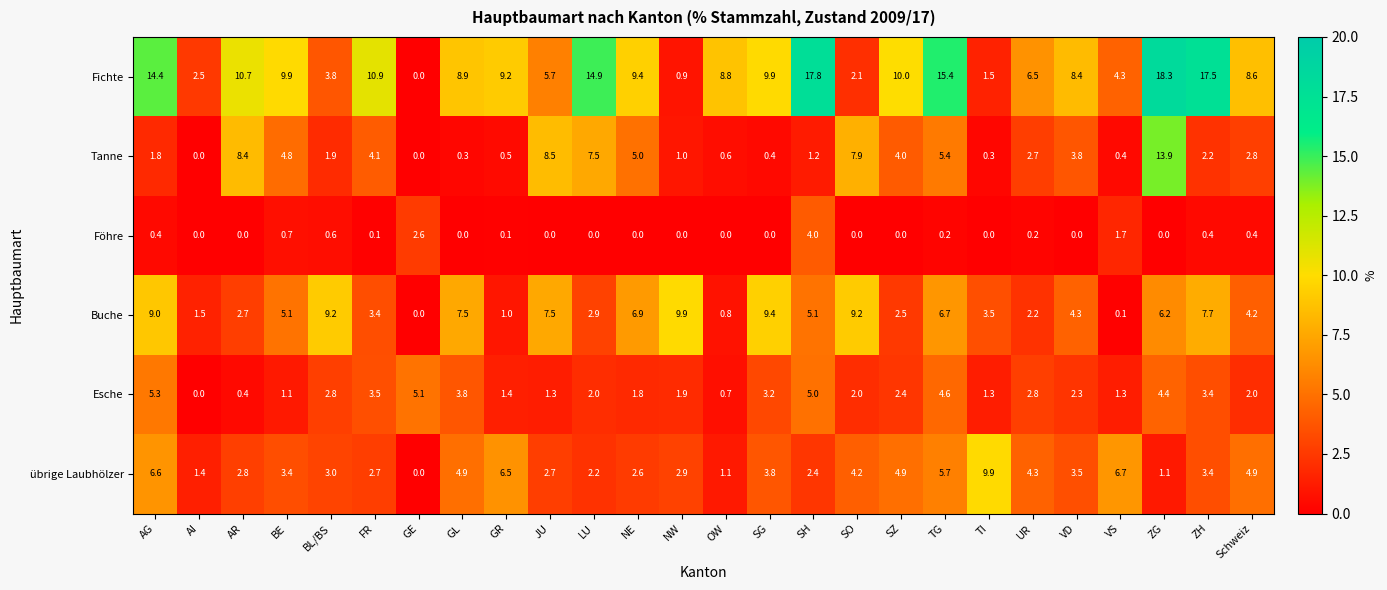

Which series has the widest spread of values?

Fichte